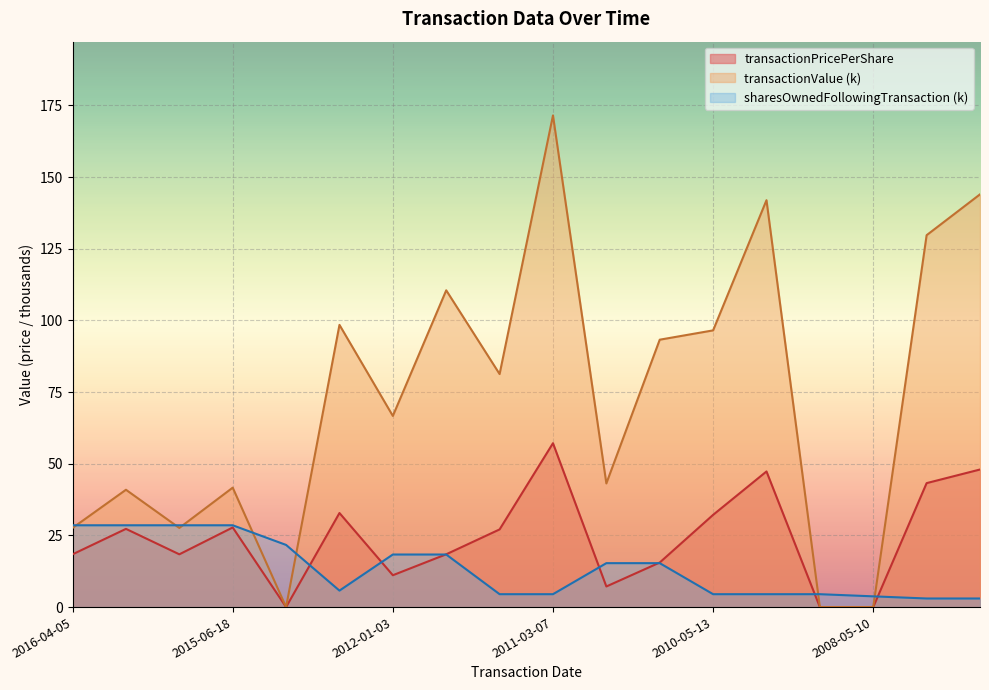

Which series has the largest total across all categories?

transactionValue (k)